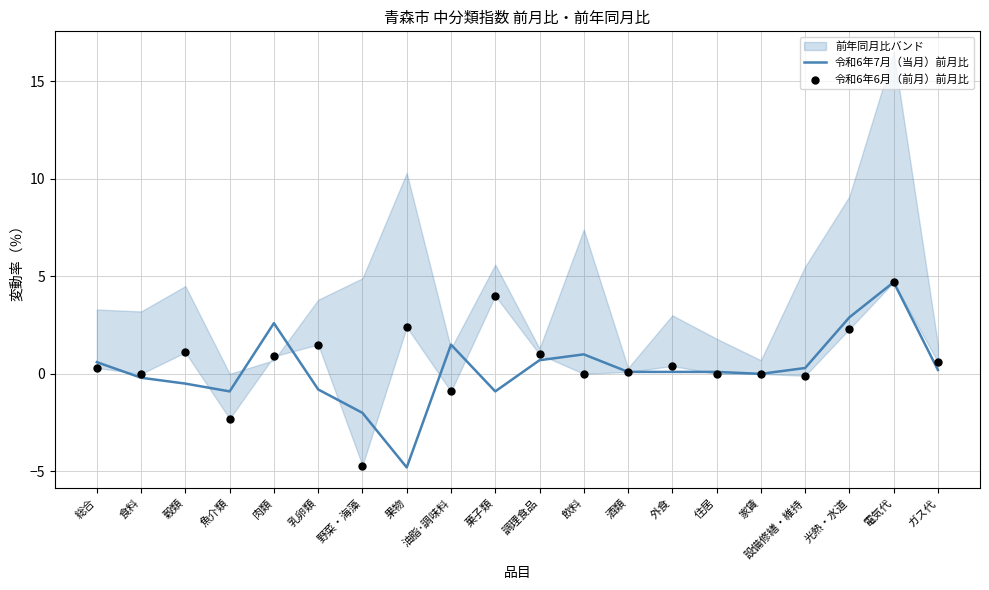

Is the value of 令和6年6月（前月）前月比 at 外食 greater than the value of 令和6年7月（当月）前月比 at 果物?

Yes